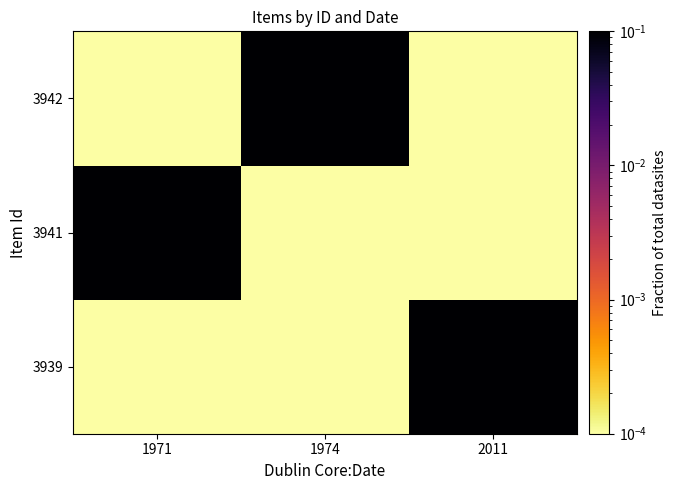

Rank the series at 1971 from highest to lowest value.

3941, 3939, 3942